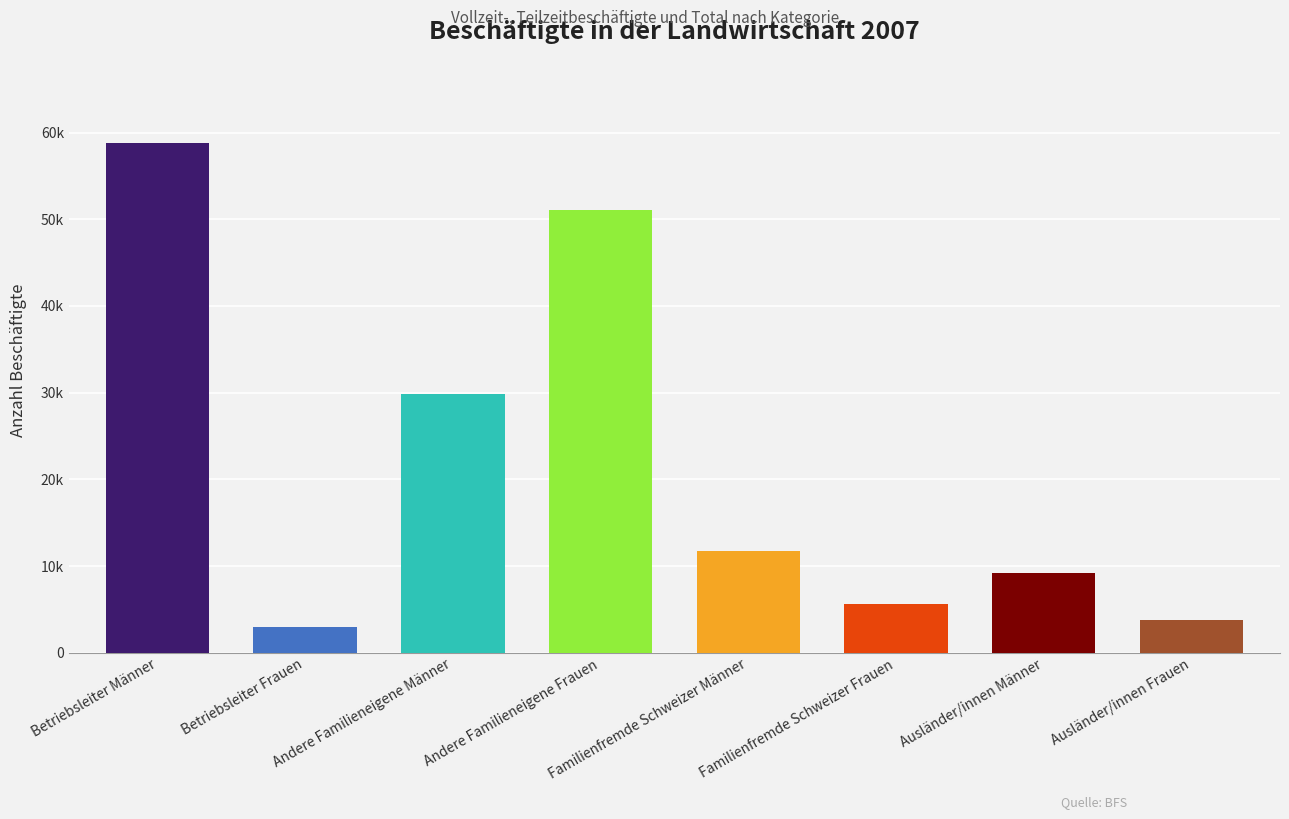

At which category does the chart reach its peak across all series?

Betriebsleiter Männer